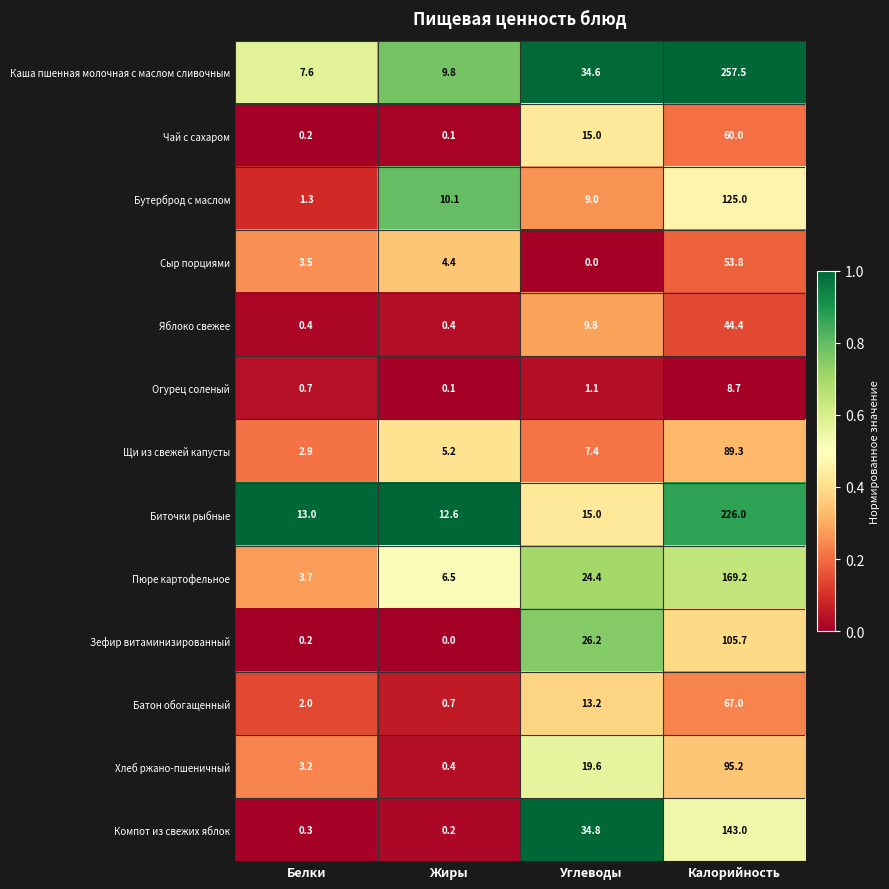

Read the Зефир витаминизированный value at Углеводы.

26.2